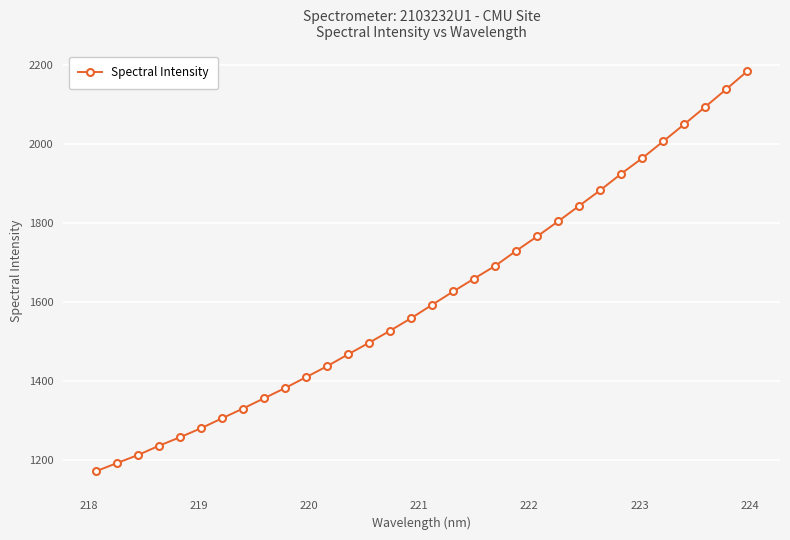

What is the sum of all values?

51603.0